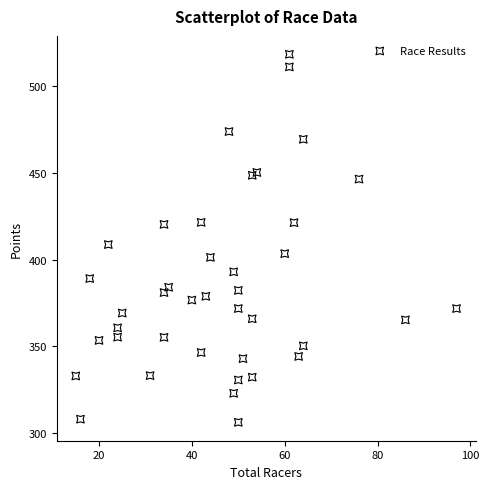

What is the range of X values (max minus min)?

82.0